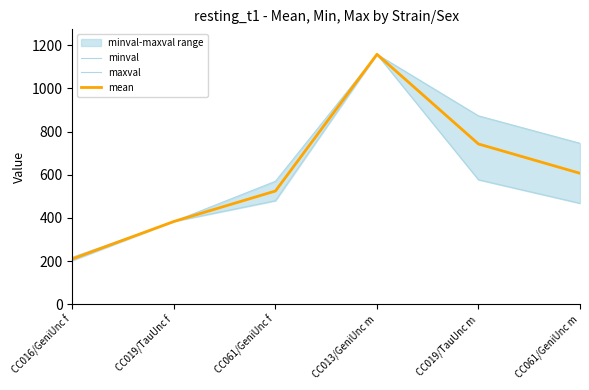

At how many categories does at least one series exceed 318?

5